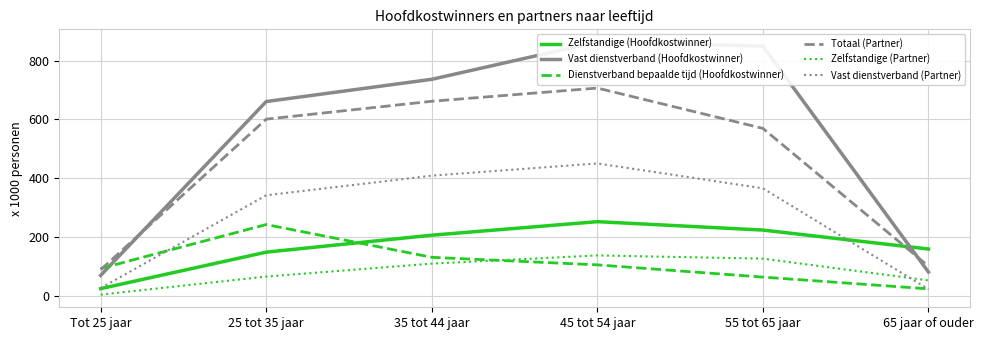

What is the label of the 3rd point from the right?

45 tot 54 jaar